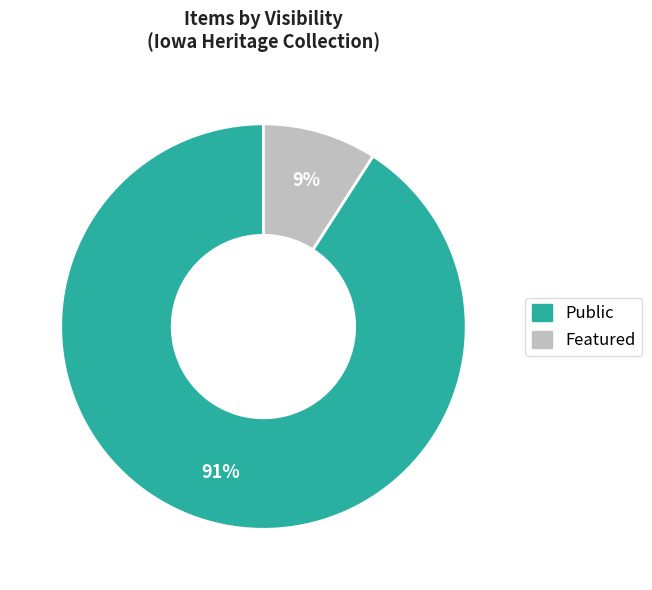

Rank the categories by value from lowest to highest.

Featured, Public